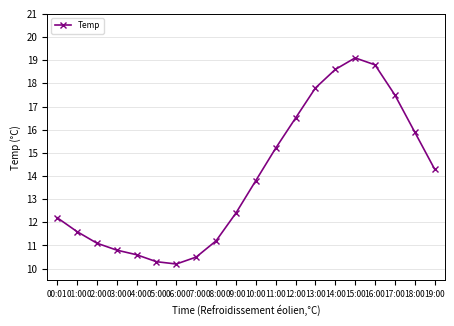

True or false: the data has more than 1 interior local peaks.

False